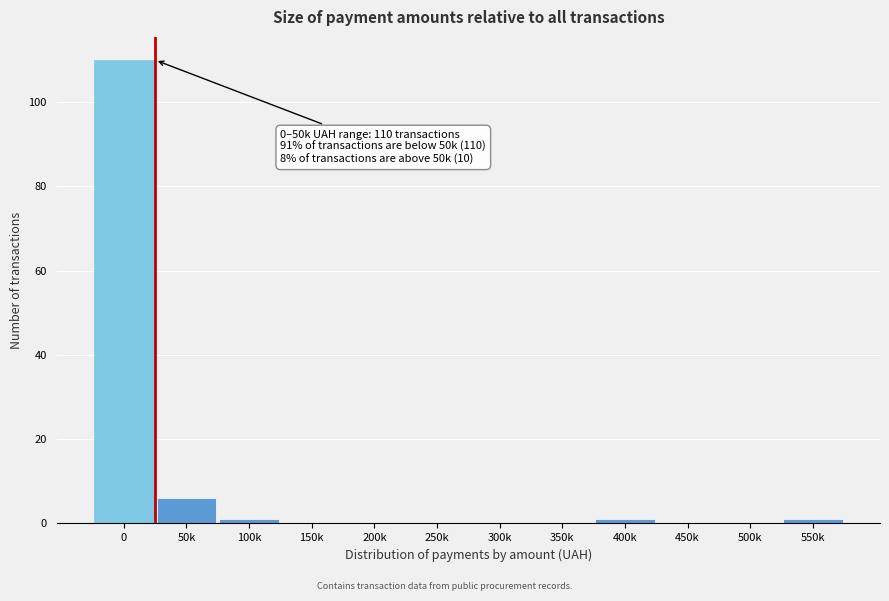

Reading left to right, list all the values displayed in this chart.

0=110	50k=6	100k=1	150k=0	200k=0	250k=0	300k=0	350k=0	400k=1	450k=0	500k=0	550k=1